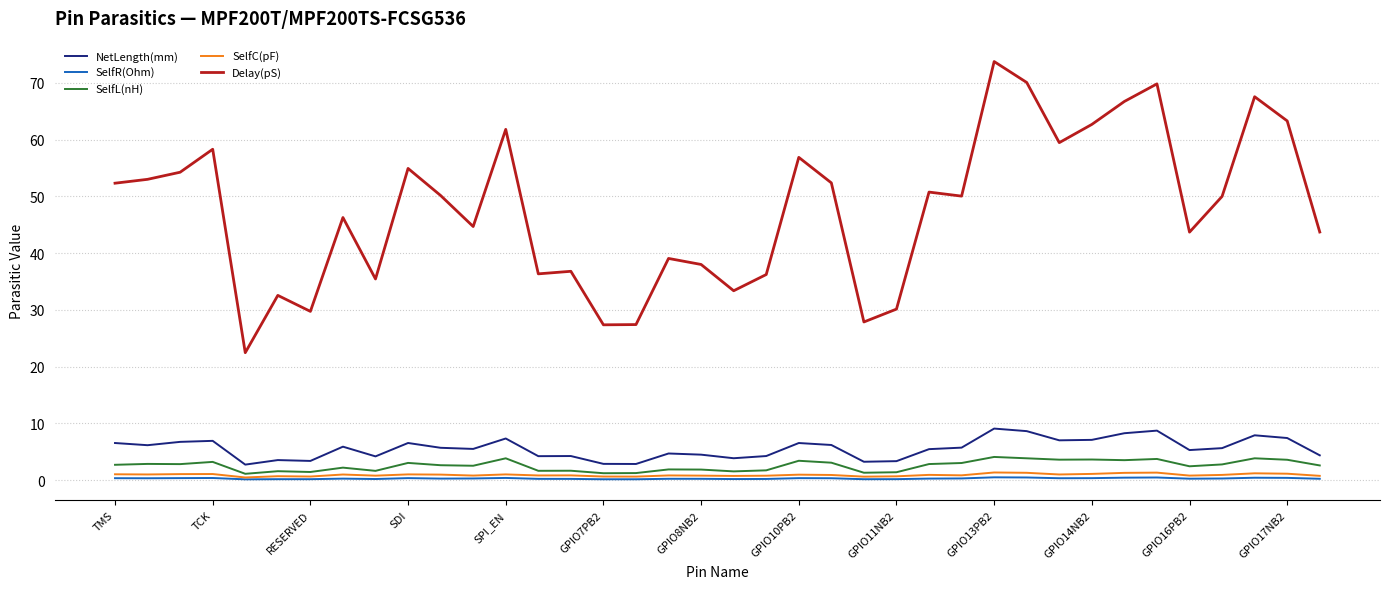

True or false: NetLength(mm) and SelfR(Ohm) cross at least once.

False